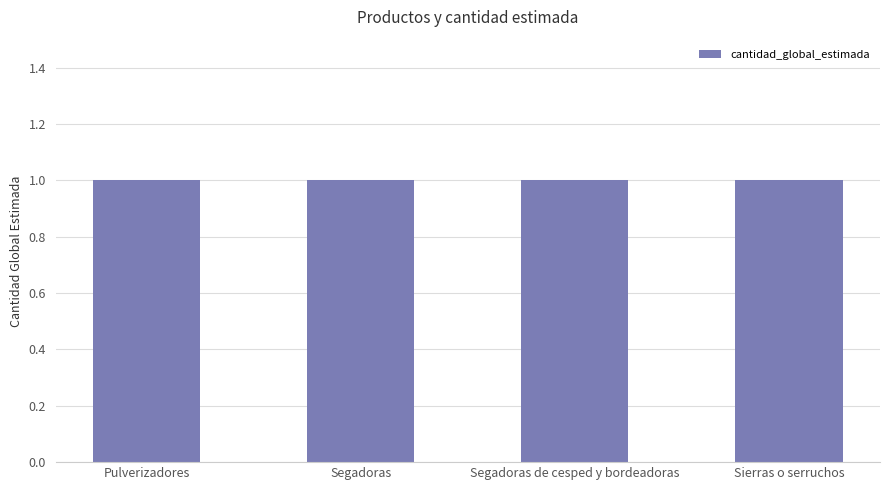

At which category is the sum across all series the highest?

Segadoras de cesped y bordeadoras